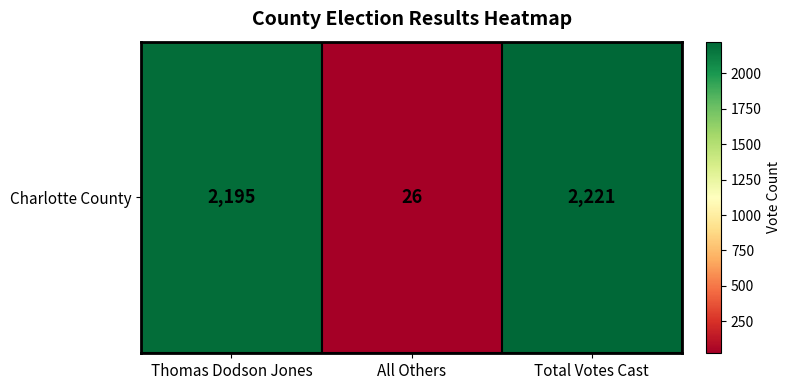

List the labels in order of value, largest first.

Total Votes Cast, Thomas Dodson Jones, All Others